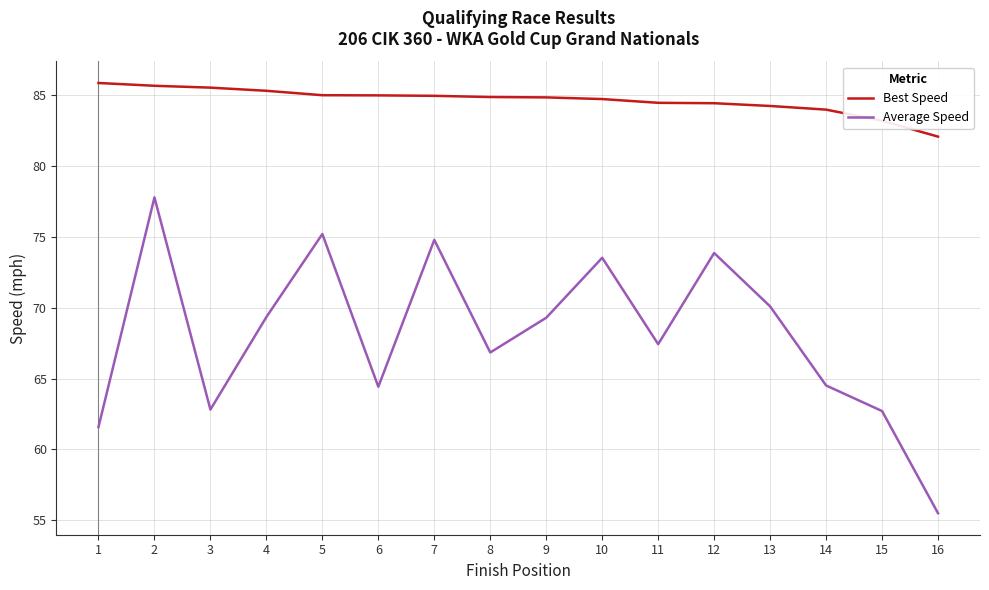

What is the highest value of the Best Speed series?

85.9